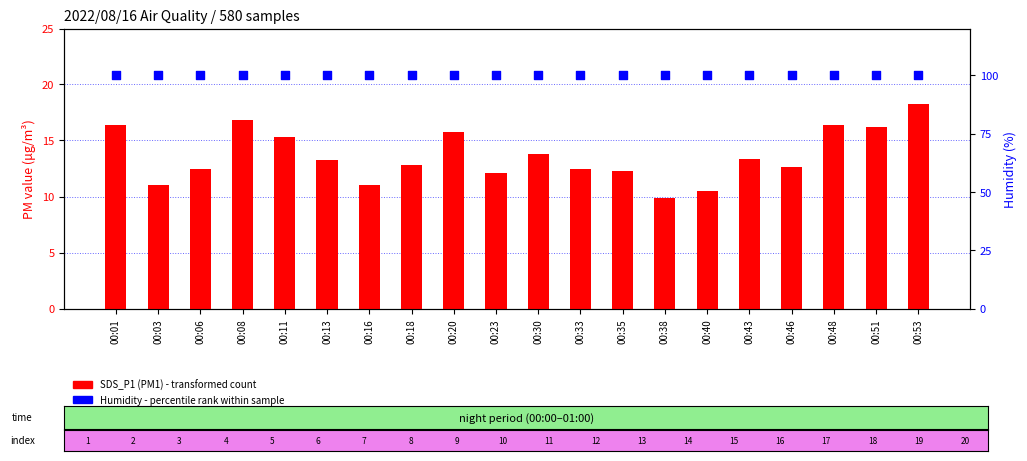

What is the total value across all series at 00:40?

110.4